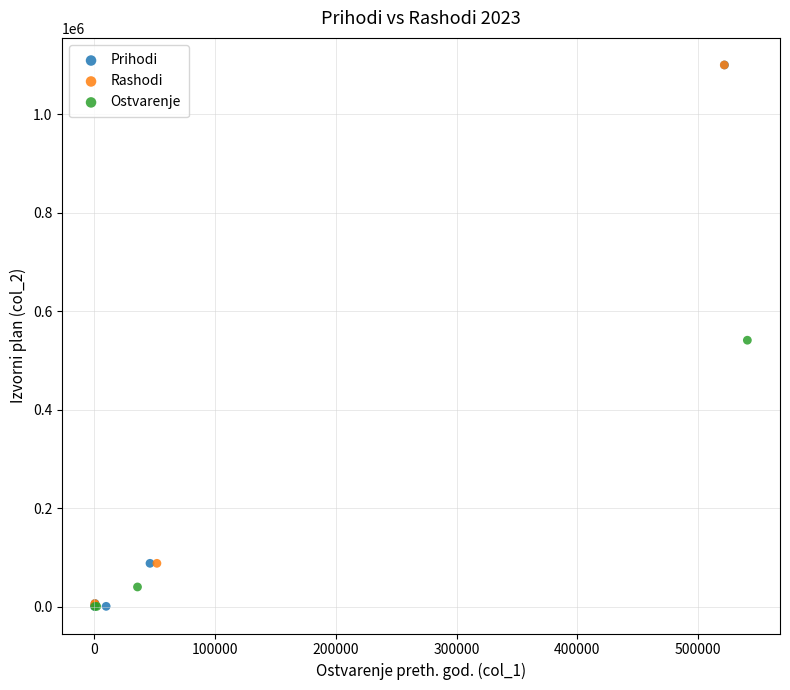

Which series has the largest Y range (max minus min)?

Prihodi